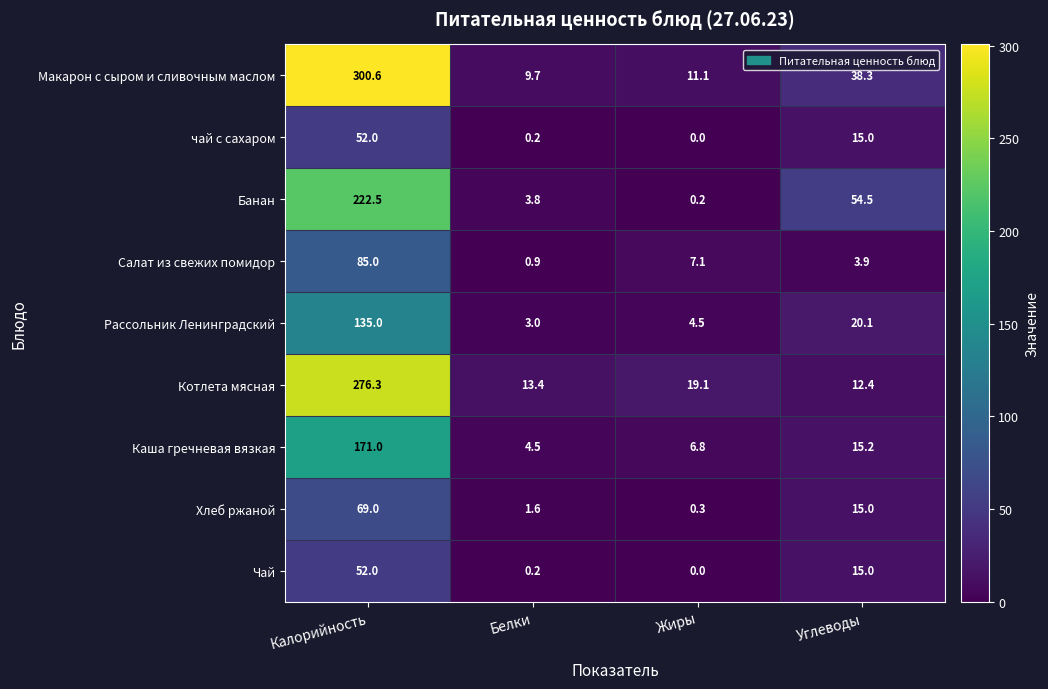

What is the difference between the Хлеб ржаной values at Жиры and Углеводы?

14.7